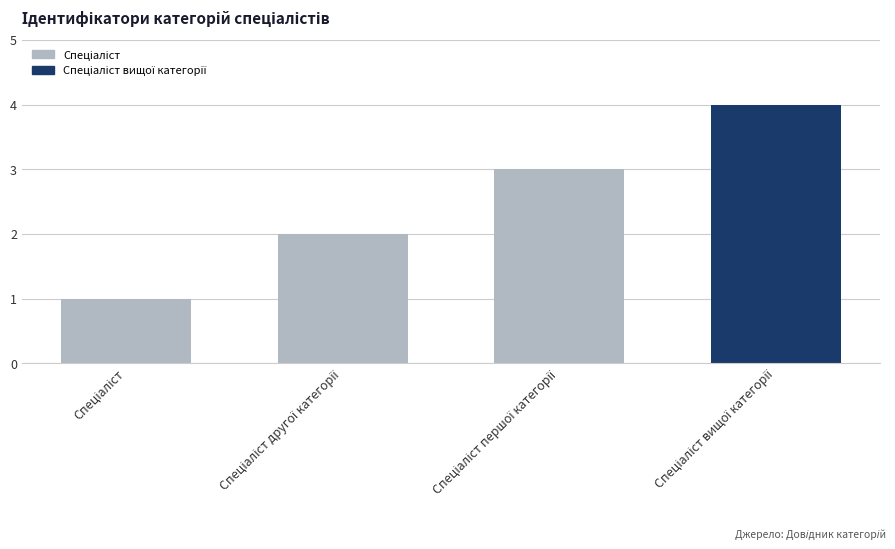

What is the greatest value displayed?

4